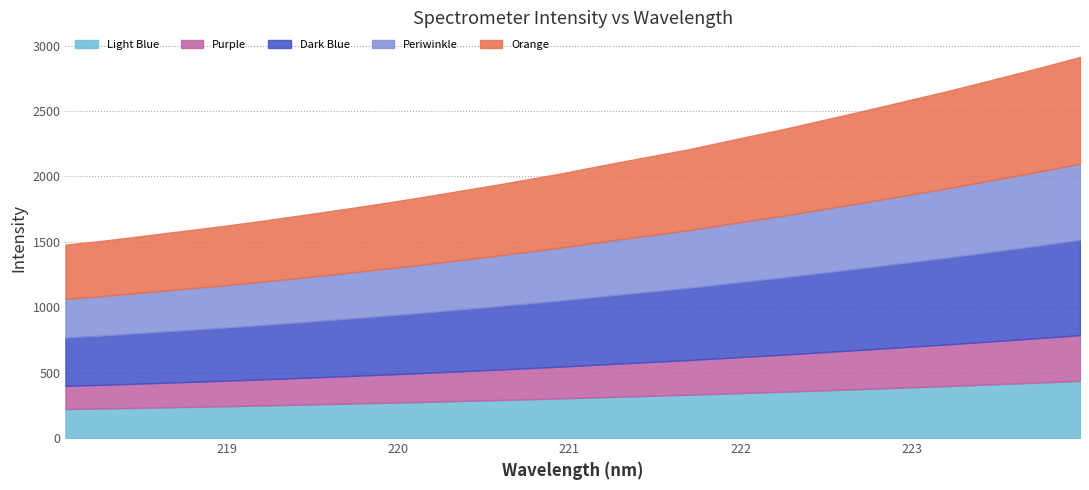

What is the minimum value for Light Blue?

221.8